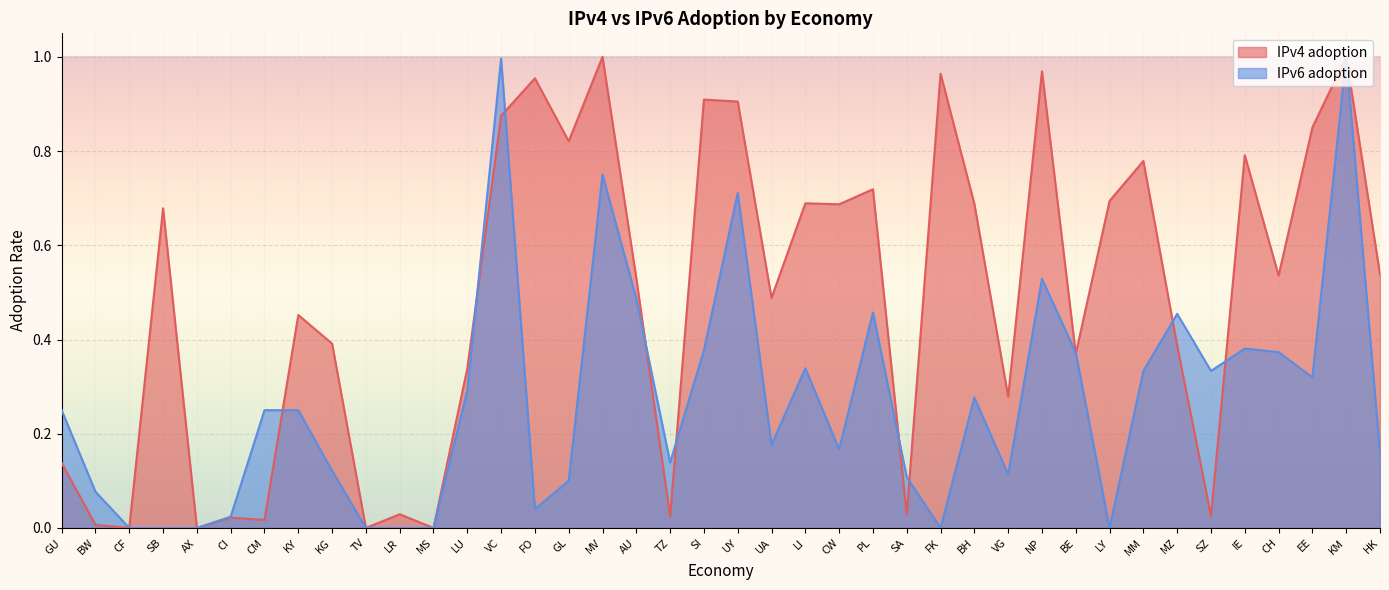

Which label corresponds to the smallest value in the chart?

CF